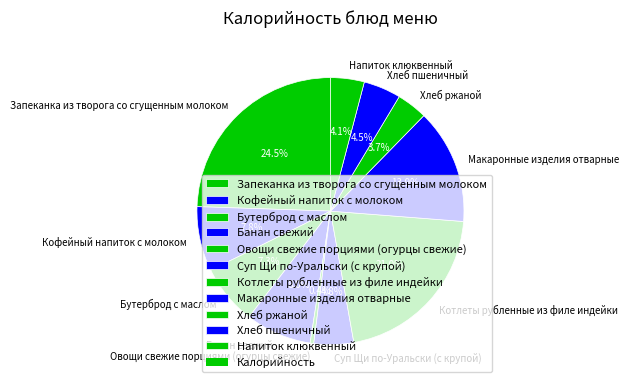

To the nearest percent, what portion does Суп Щи по-Уральски (с крупой) represent?

5%